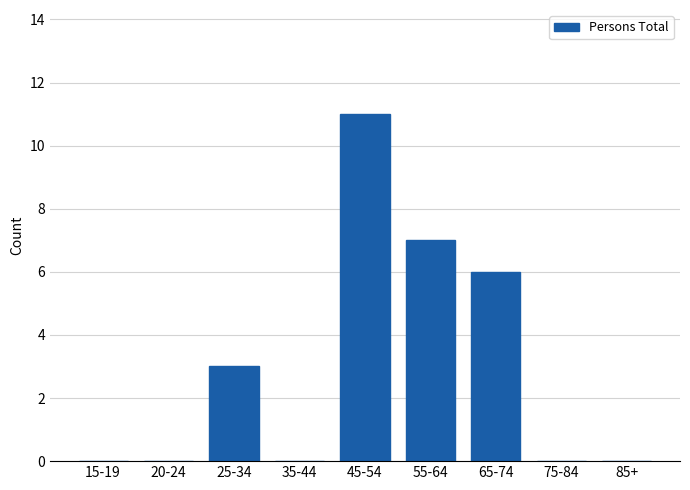

Reading left to right, extract all data points from this chart.

15-19=0	20-24=0	25-34=3	35-44=0	45-54=11	55-64=7	65-74=6	75-84=0	85+=0